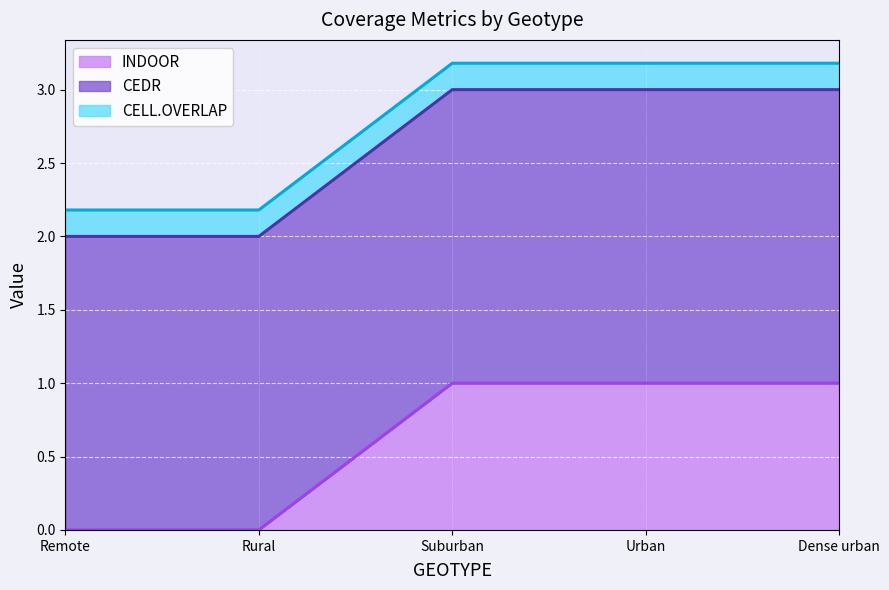

What is the approximate value of CELL.OVERLAP at Rural?

0.2